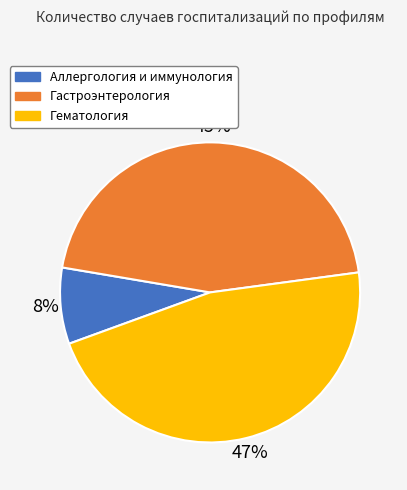

What is the largest slice in the pie chart?

Гематология